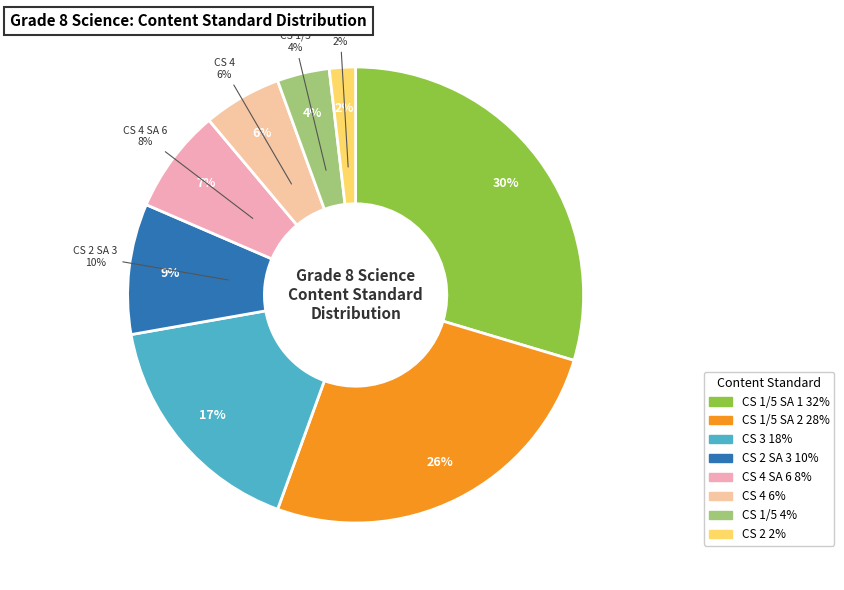

Count the number of slices in the pie.

8